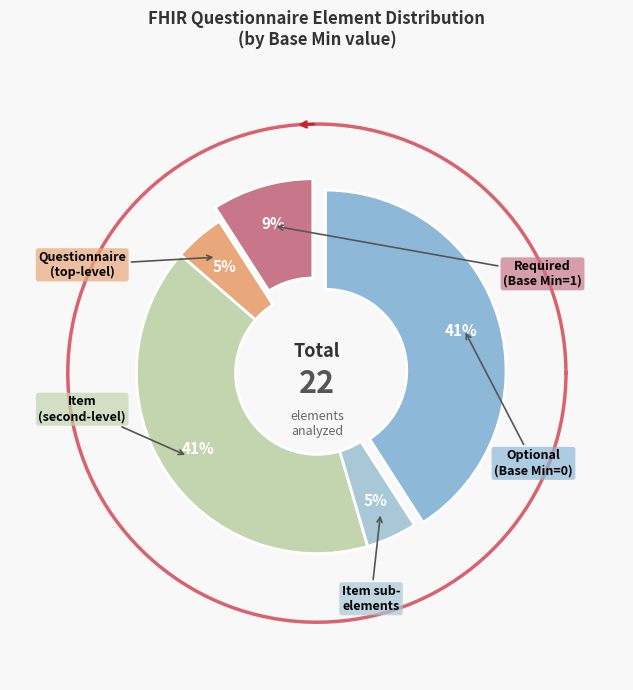

What portion of the pie excludes 10?

100.0%